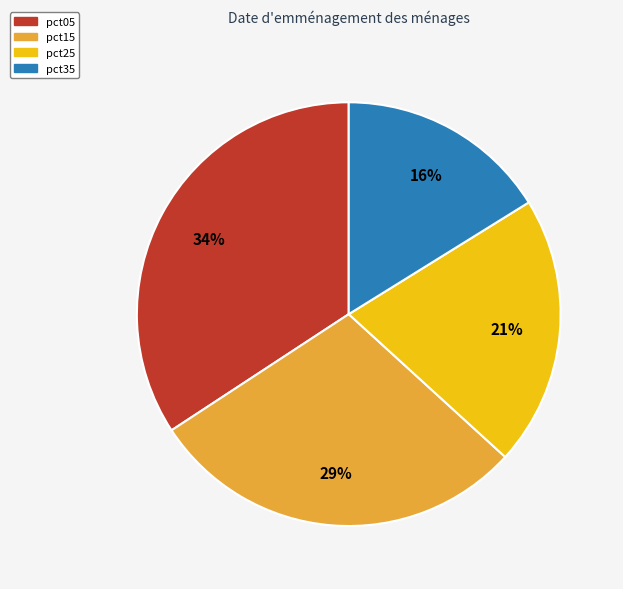

True or false: pct15 accounts for 16% of the total.

False